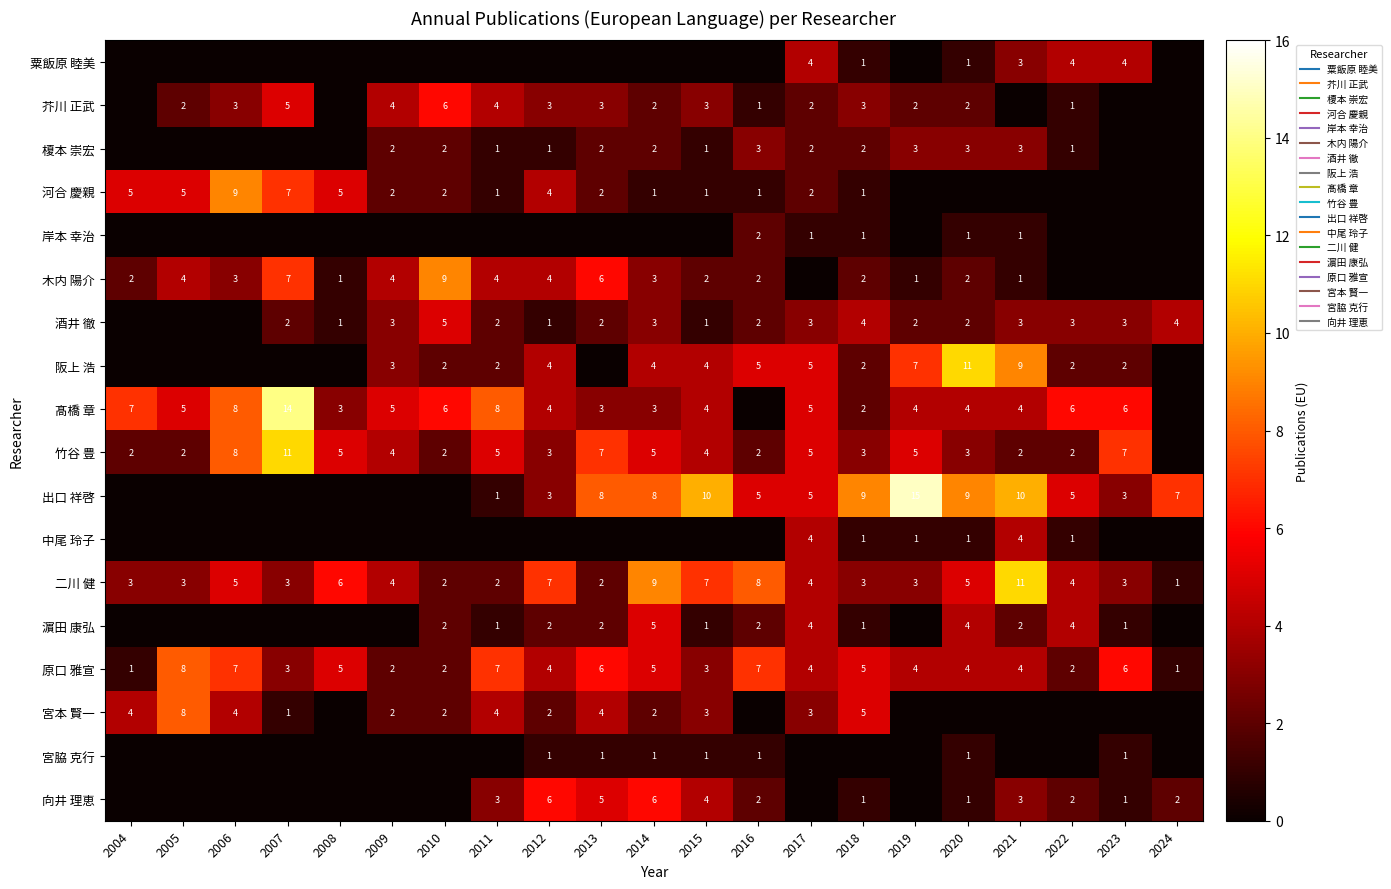

True or false: 河合 慶親 has a value of 5 at 2021.

False